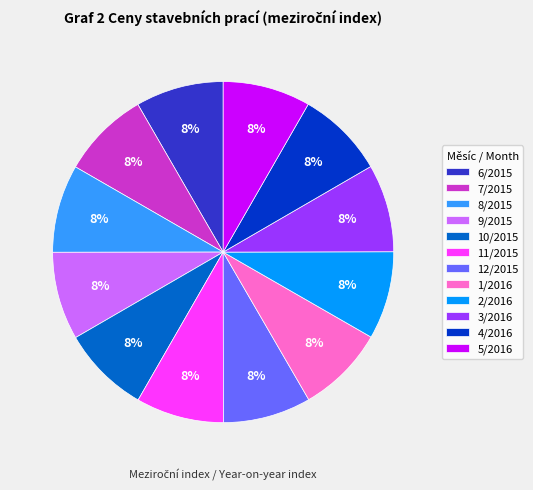

Is there a majority slice in this chart?

No